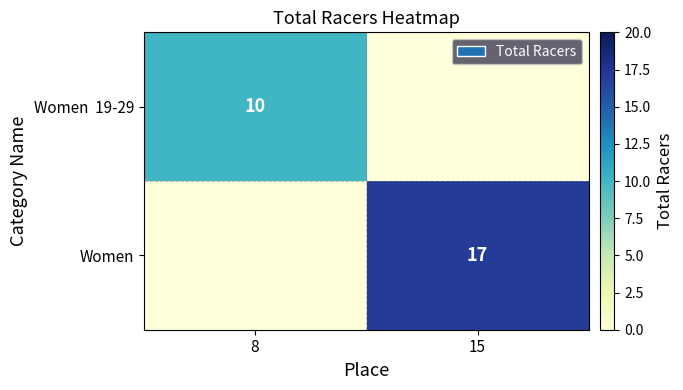

Is it true that Women equals 17 at 15?

True